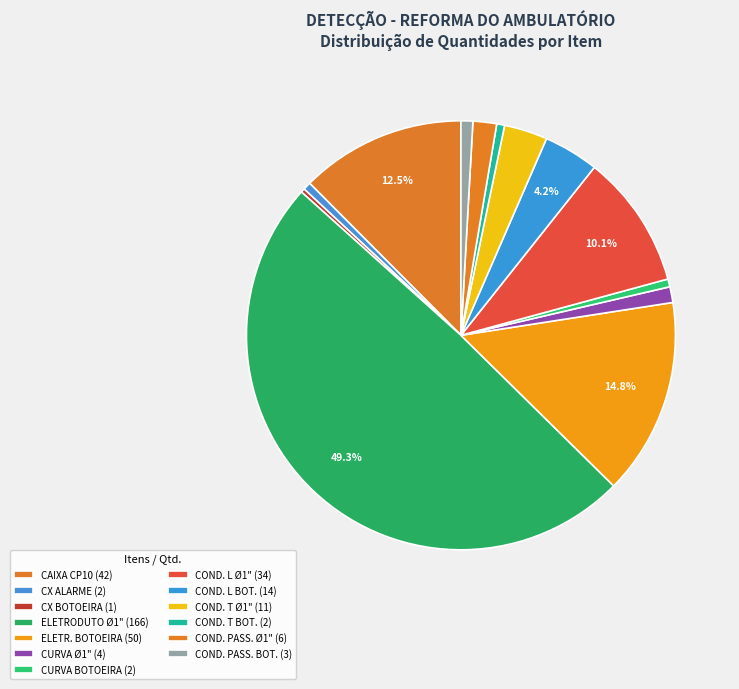

Count the number of slices in the pie.

13